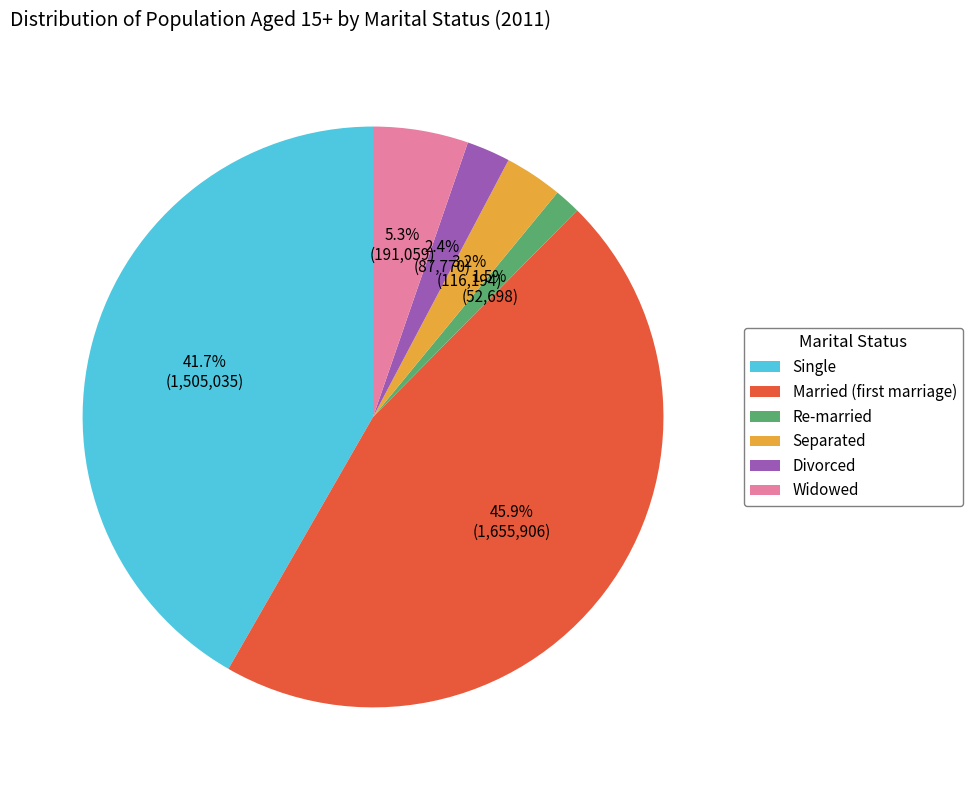

What is the smallest slice in the pie chart?

Re-married